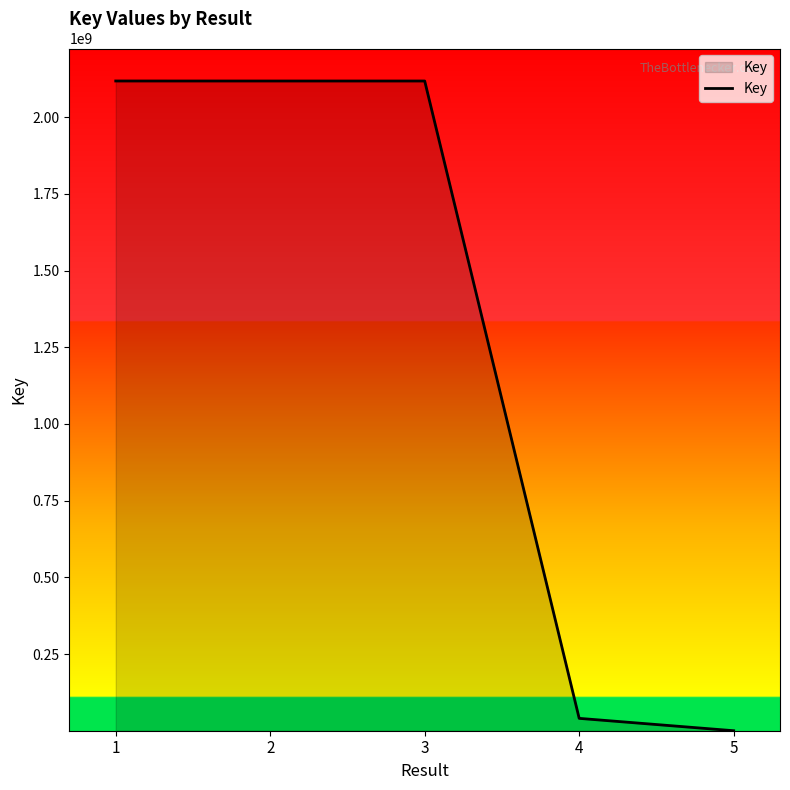

What is the average value?

1278784711